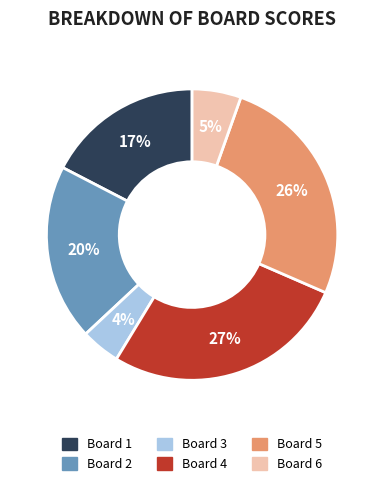

What is the ratio of the value at Board 3 to the value at Board 5?

0.2